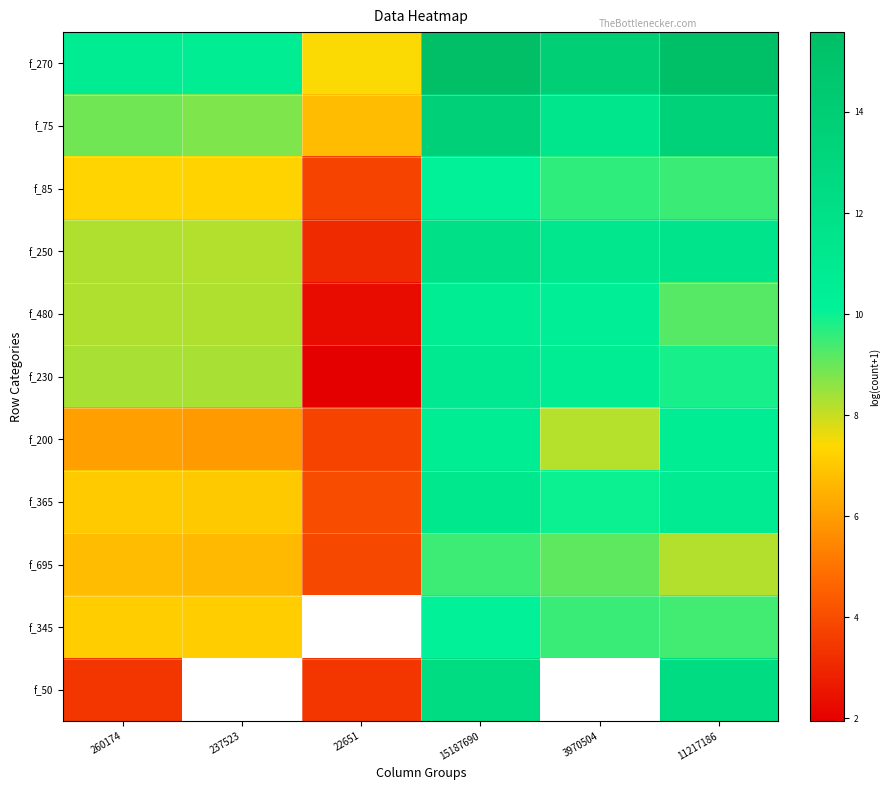

Which series has the widest spread of values?

f_230